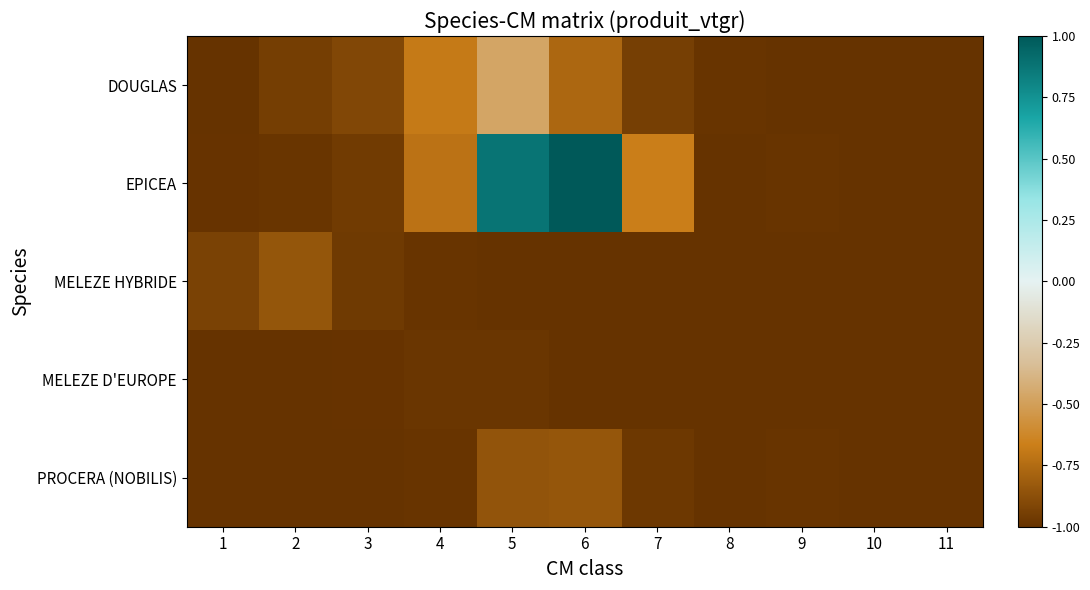

List the series in order of their peak value, lowest first.

MELEZE D'EUROPE, MELEZE HYBRIDE, PROCERA (NOBILIS), DOUGLAS, EPICEA